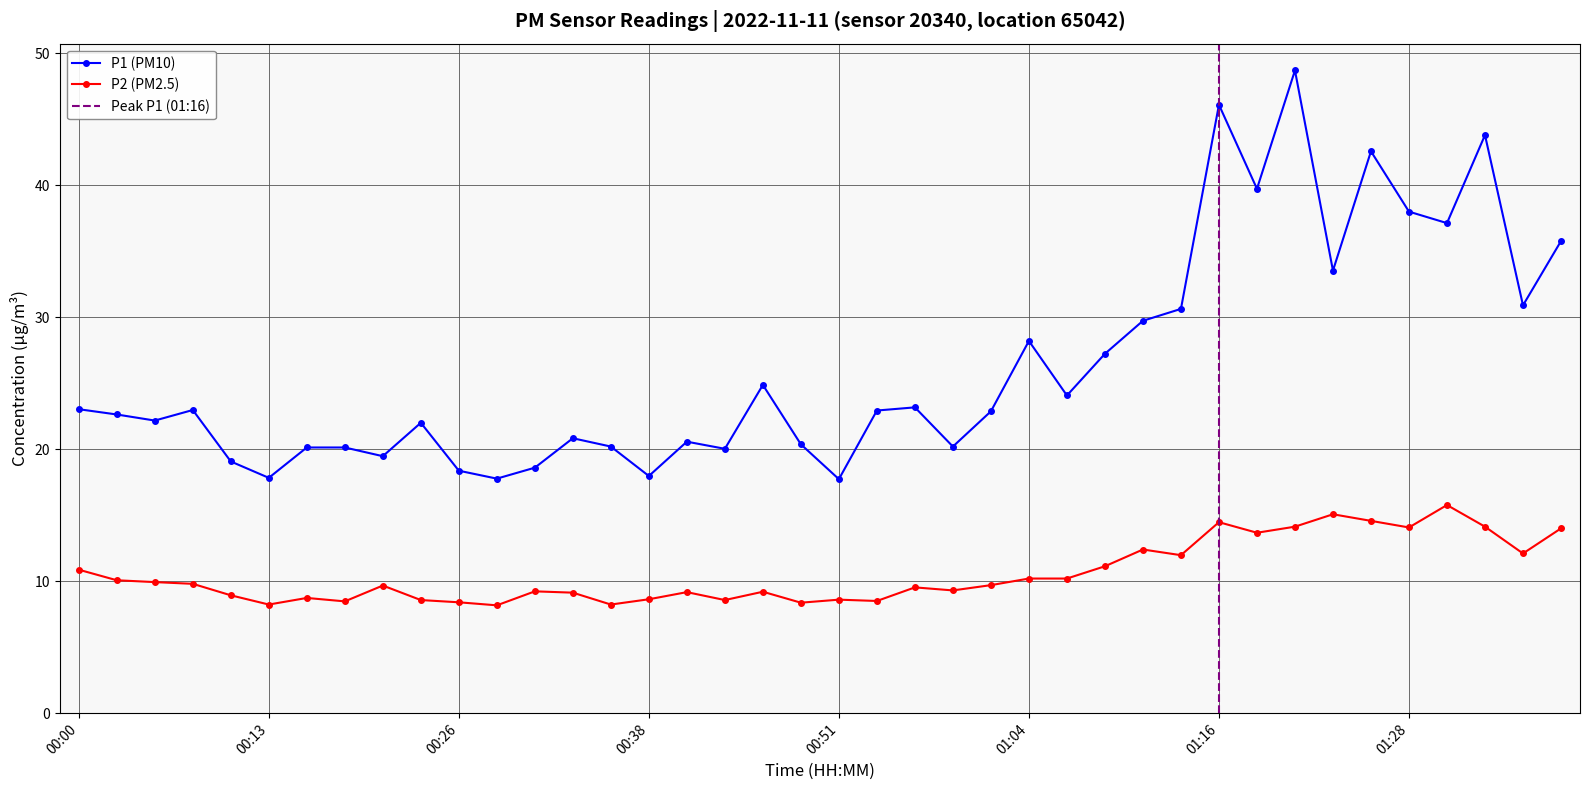

True or false: P2 and P1 cross at least once.

False